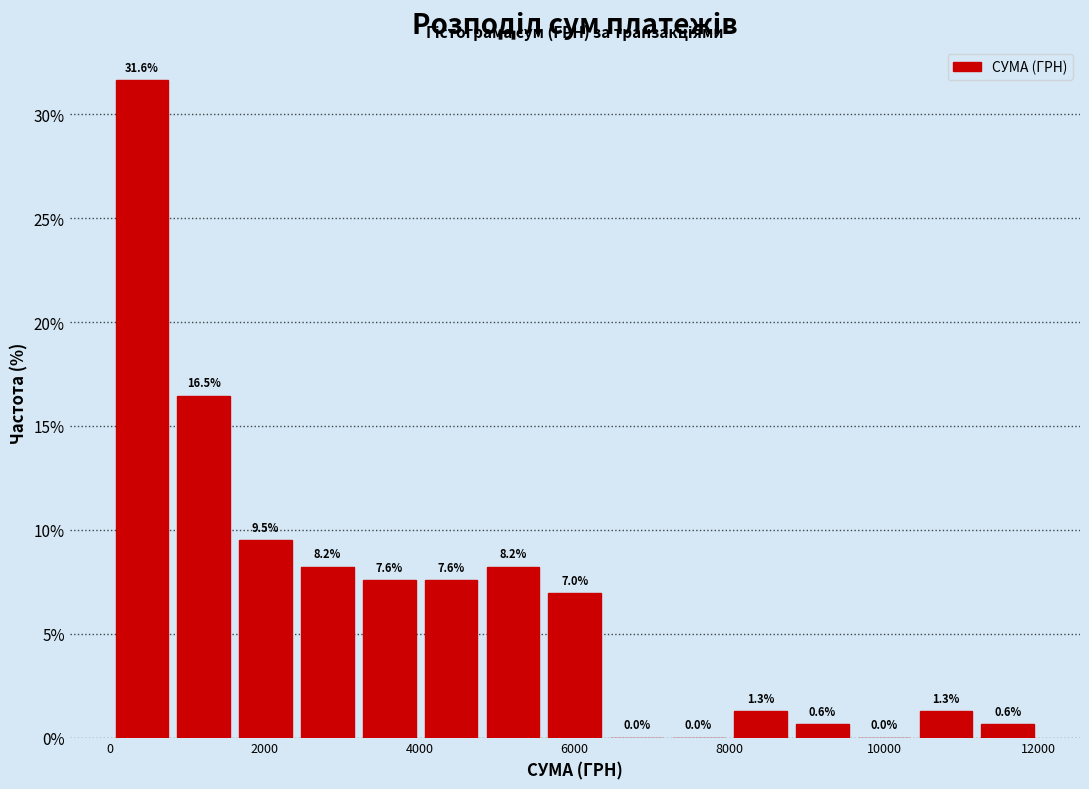

Around what value on the x-axis is the tallest bar? Give the approximate position of its centre, as read against the axis.

400